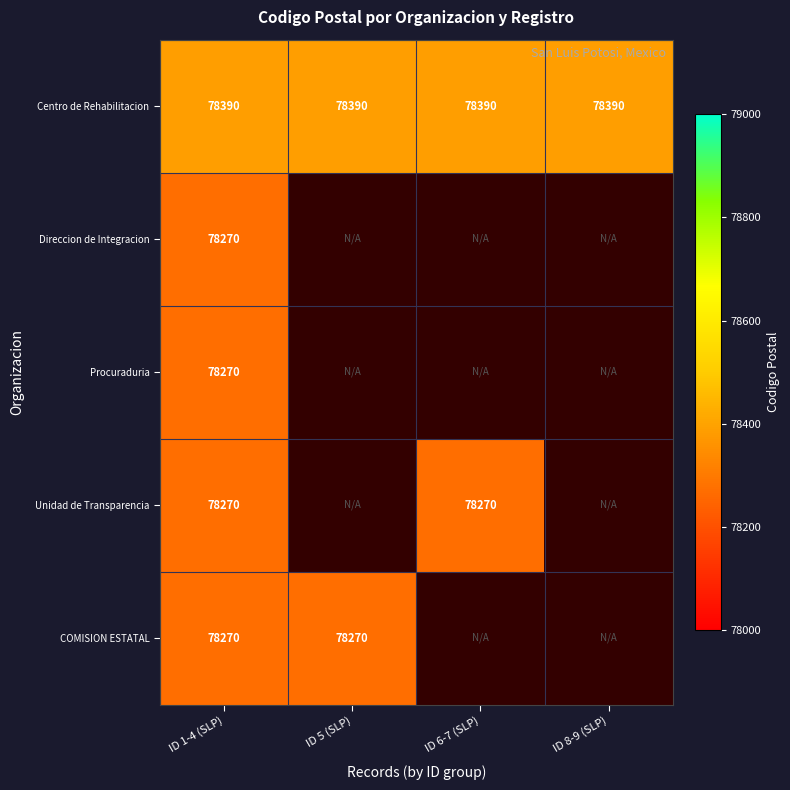

At how many categories does at least one series exceed 78291?

4